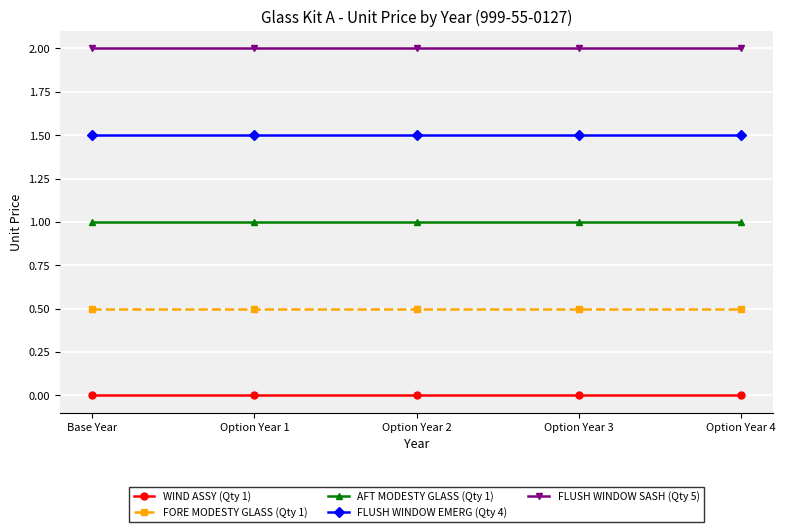

Reading right to left, what are all the values shown in this chart?

WIND ASSY (Qty 1): 0.0	0.0	0.0	0.0	0.0
FORE MODESTY GLASS (Qty 1): 0.5	0.5	0.5	0.5	0.5
AFT MODESTY GLASS (Qty 1): 1.0	1.0	1.0	1.0	1.0
FLUSH WINDOW EMERG (Qty 4): 1.5	1.5	1.5	1.5	1.5
FLUSH WINDOW SASH (Qty 5): 2.0	2.0	2.0	2.0	2.0